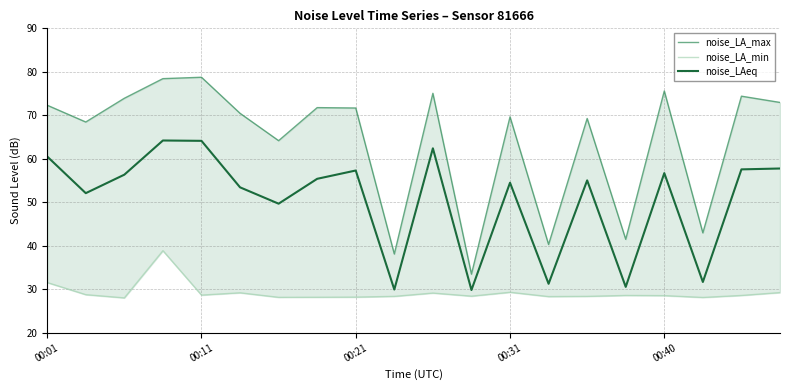

At which label does noise_LAeq first exceed 55?

00:01